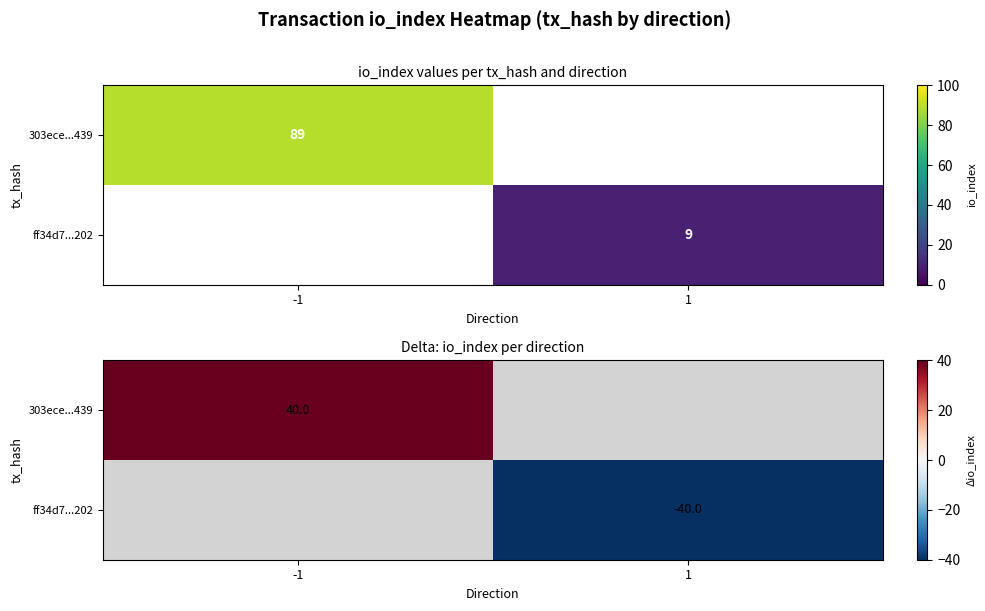

Count the 303ece...439 values in the range -49 to 40.

2